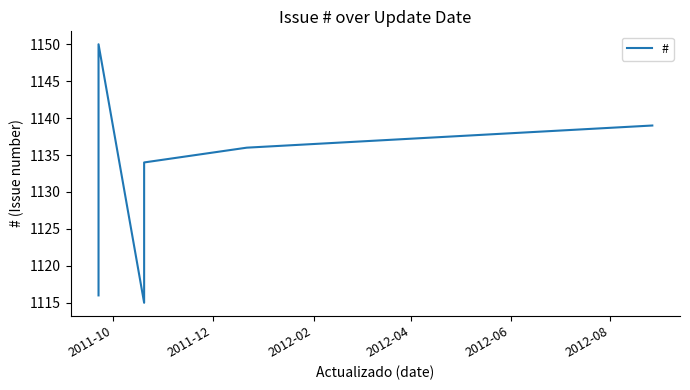

Which has a higher value, 2012-06 or 2011-12?

2012-06